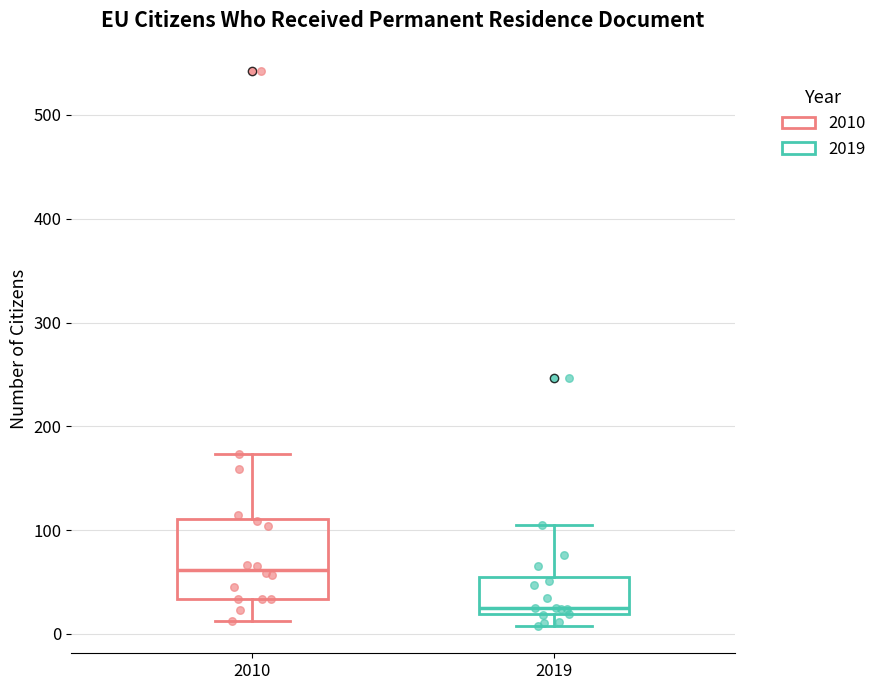

Which box is the tallest, from its lower edge to its upper edge?

2010